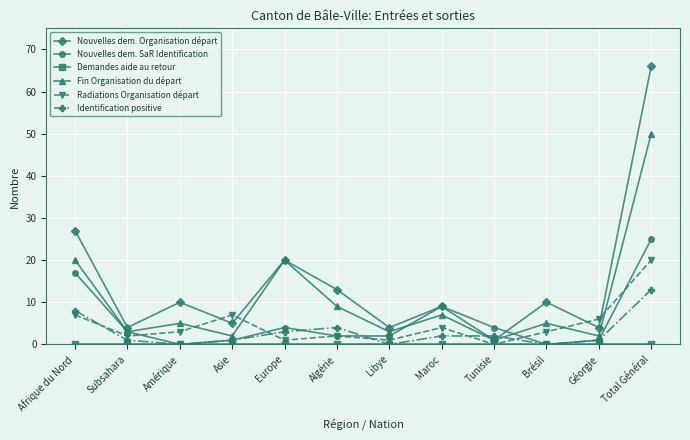

At which category does Nouvelles dem. SaR Identification reach its first local peak?

Europe